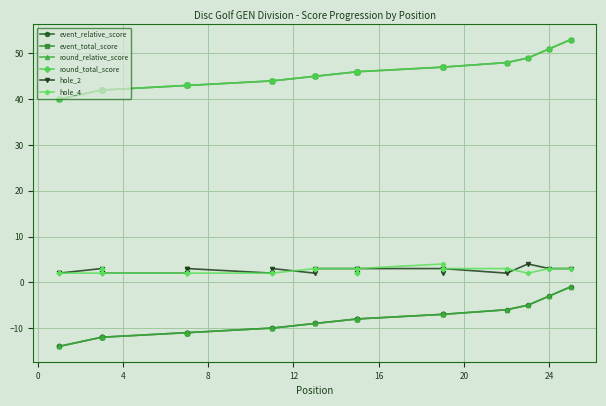

Is the value of event_relative_score at 28 greater than the value of round_relative_score at 20?

No